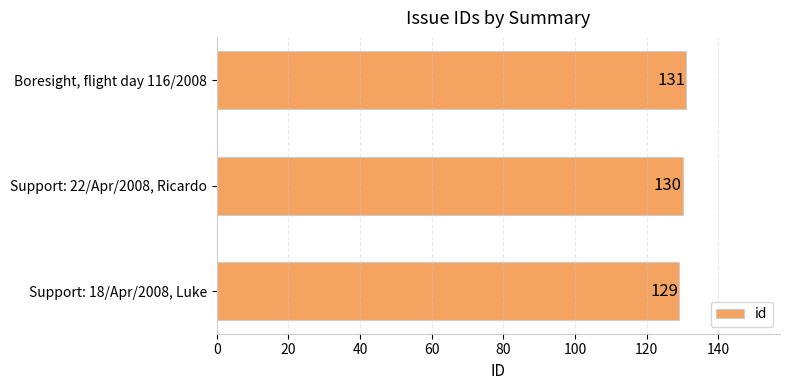

Is it true that the value at Boresight, flight day 116/2008 is 131?

True